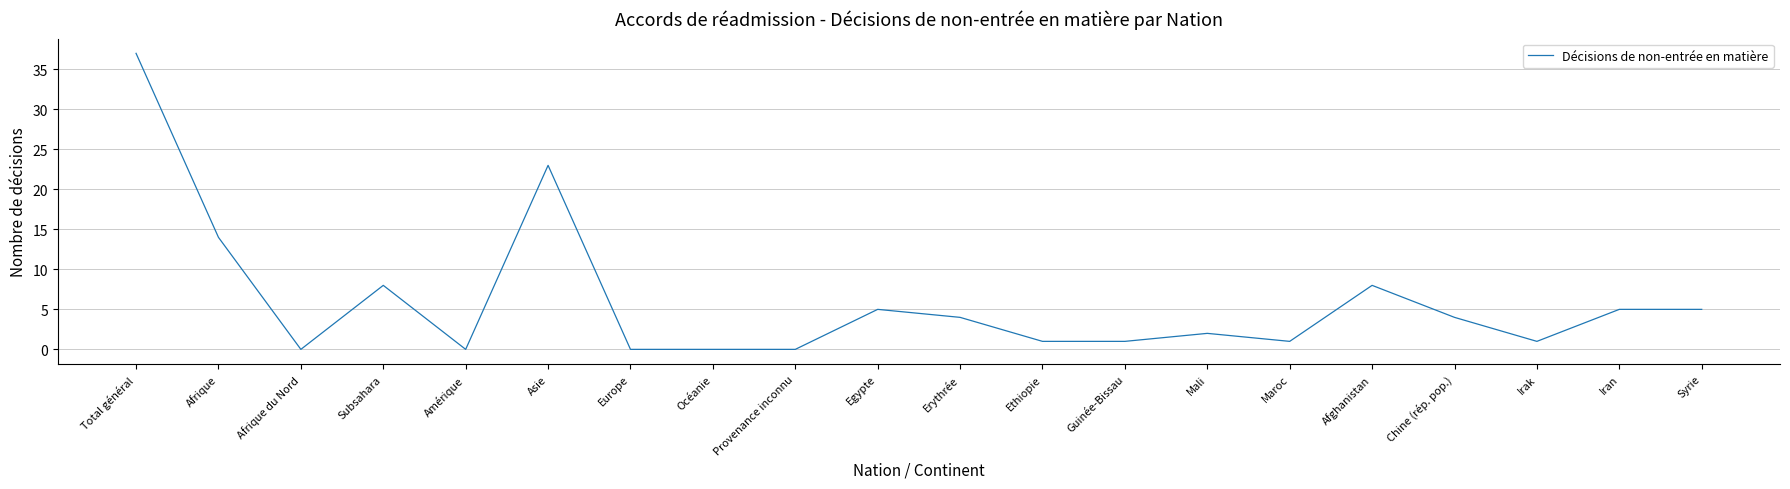

What is the maximum value shown in the chart?

37